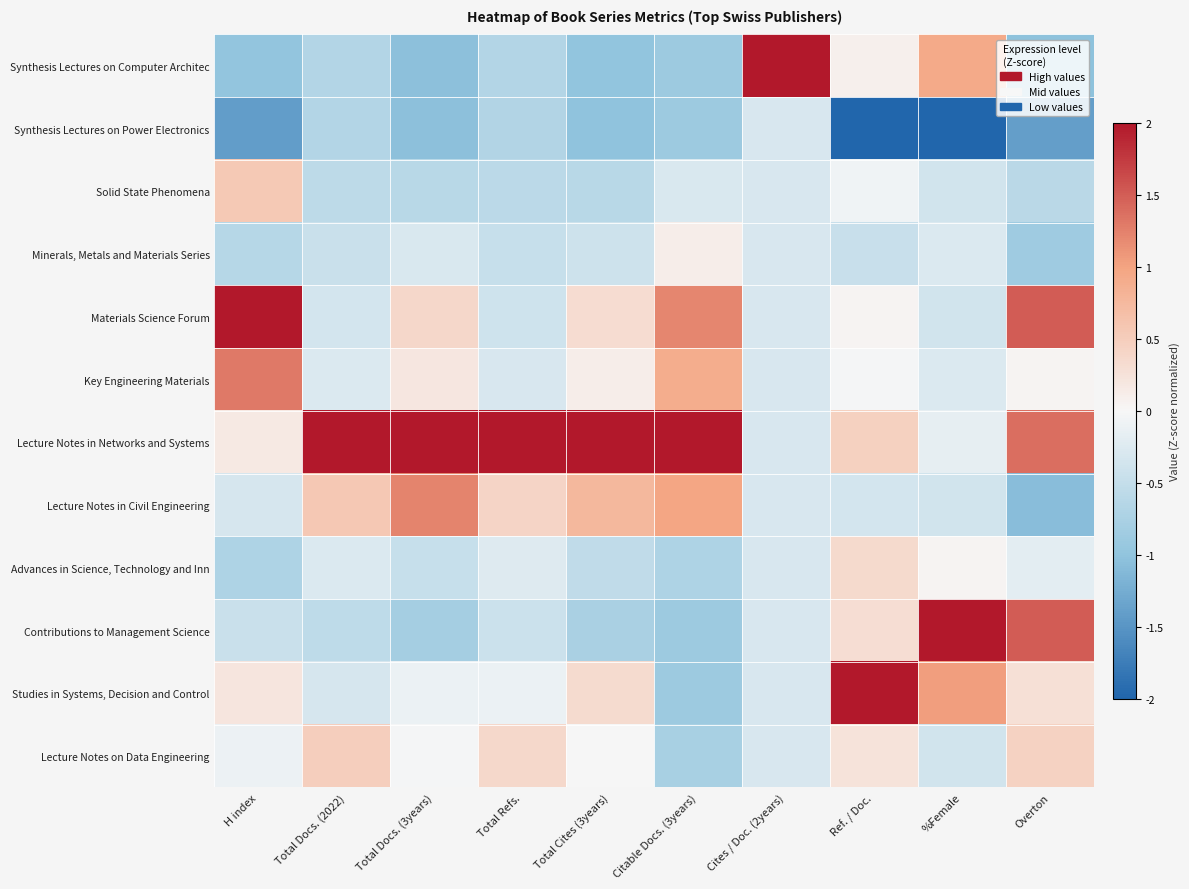

Reading left to right, list all the values displayed in this chart.

Synthesis Lectures on Computer Architec: H index=-1.0	Total Docs. (2022)=-0.7	Total Docs. (3years)=-1.0	Total Refs.=-0.7	Total Cites (3years)=-1.0	Citable Docs. (3years)=-0.9	Cites / Doc. (2years)=2.0	Ref. / Doc.=0.1	%Female=0.9	Overton=-1.0
Synthesis Lectures on Power Electronics: H index=-1.4	Total Docs. (2022)=-0.7	Total Docs. (3years)=-1.0	Total Refs.=-0.7	Total Cites (3years)=-1.0	Citable Docs. (3years)=-0.9	Cites / Doc. (2years)=-0.3	Ref. / Doc.=-2.0	%Female=-2.0	Overton=-1.4
Solid State Phenomena: H index=0.6	Total Docs. (2022)=-0.6	Total Docs. (3years)=-0.6	Total Refs.=-0.6	Total Cites (3years)=-0.6	Citable Docs. (3years)=-0.3	Cites / Doc. (2years)=-0.3	Ref. / Doc.=-0.1	%Female=-0.4	Overton=-0.6
Minerals, Metals and Materials Series: H index=-0.6	Total Docs. (2022)=-0.4	Total Docs. (3years)=-0.3	Total Refs.=-0.5	Total Cites (3years)=-0.4	Citable Docs. (3years)=0.1	Cites / Doc. (2years)=-0.3	Ref. / Doc.=-0.5	%Female=-0.3	Overton=-0.9
Materials Science Forum: H index=2.0	Total Docs. (2022)=-0.4	Total Docs. (3years)=0.4	Total Refs.=-0.4	Total Cites (3years)=0.3	Citable Docs. (3years)=1.2	Cites / Doc. (2years)=-0.3	Ref. / Doc.=0.0	%Female=-0.4	Overton=1.5
Key Engineering Materials: H index=1.3	Total Docs. (2022)=-0.3	Total Docs. (3years)=0.2	Total Refs.=-0.3	Total Cites (3years)=0.1	Citable Docs. (3years)=0.9	Cites / Doc. (2years)=-0.3	Ref. / Doc.=-0.0	%Female=-0.3	Overton=0.0
Lecture Notes in Networks and Systems: H index=0.2	Total Docs. (2022)=2.0	Total Docs. (3years)=2.0	Total Refs.=2.0	Total Cites (3years)=2.0	Citable Docs. (3years)=2.0	Cites / Doc. (2years)=-0.3	Ref. / Doc.=0.5	%Female=-0.2	Overton=1.4
Lecture Notes in Civil Engineering: H index=-0.3	Total Docs. (2022)=0.6	Total Docs. (3years)=1.2	Total Refs.=0.4	Total Cites (3years)=0.8	Citable Docs. (3years)=1.0	Cites / Doc. (2years)=-0.3	Ref. / Doc.=-0.3	%Female=-0.4	Overton=-1.1
Advances in Science, Technology and Inn: H index=-0.7	Total Docs. (2022)=-0.3	Total Docs. (3years)=-0.5	Total Refs.=-0.2	Total Cites (3years)=-0.5	Citable Docs. (3years)=-0.7	Cites / Doc. (2years)=-0.3	Ref. / Doc.=0.4	%Female=0.0	Overton=-0.2
Contributions to Management Science: H index=-0.5	Total Docs. (2022)=-0.6	Total Docs. (3years)=-0.8	Total Refs.=-0.4	Total Cites (3years)=-0.8	Citable Docs. (3years)=-0.9	Cites / Doc. (2years)=-0.3	Ref. / Doc.=0.3	%Female=2.0	Overton=1.5
Studies in Systems, Decision and Control: H index=0.2	Total Docs. (2022)=-0.3	Total Docs. (3years)=-0.1	Total Refs.=-0.1	Total Cites (3years)=0.3	Citable Docs. (3years)=-0.9	Cites / Doc. (2years)=-0.3	Ref. / Doc.=2.0	%Female=1.0	Overton=0.3
Lecture Notes on Data Engineering: H index=-0.1	Total Docs. (2022)=0.5	Total Docs. (3years)=-0.0	Total Refs.=0.4	Total Cites (3years)=0.0	Citable Docs. (3years)=-0.8	Cites / Doc. (2years)=-0.3	Ref. / Doc.=0.2	%Female=-0.4	Overton=0.4